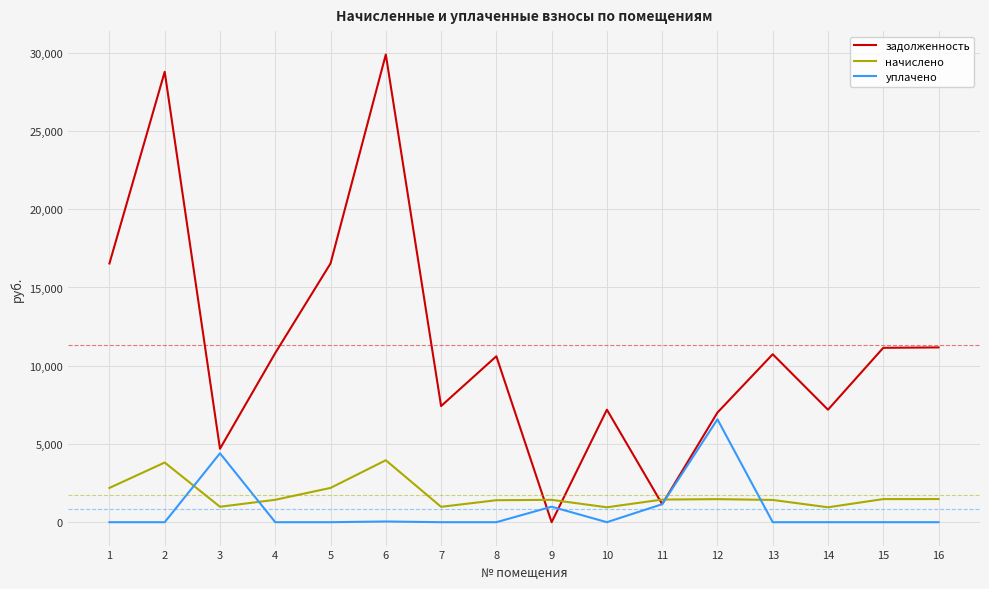

Which series has the largest total across all categories?

задолженность